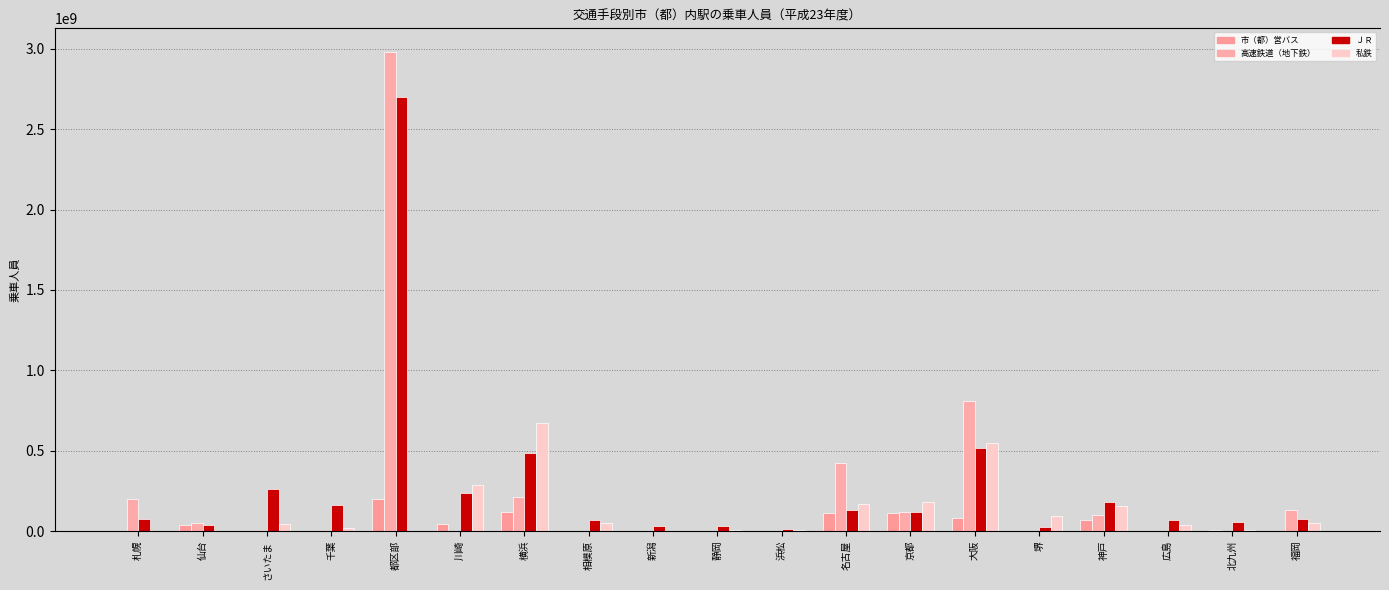

At which category does the chart reach its peak across all series?

都区部